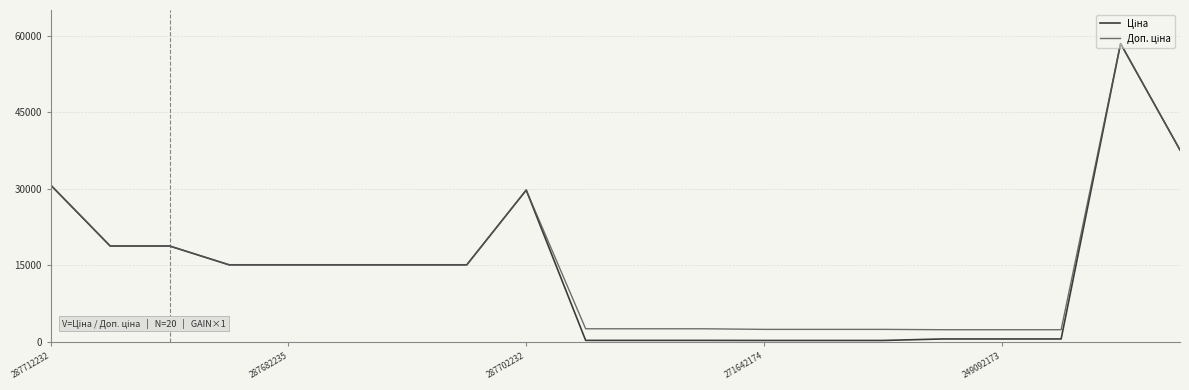

What is the greatest value displayed?

58426.5